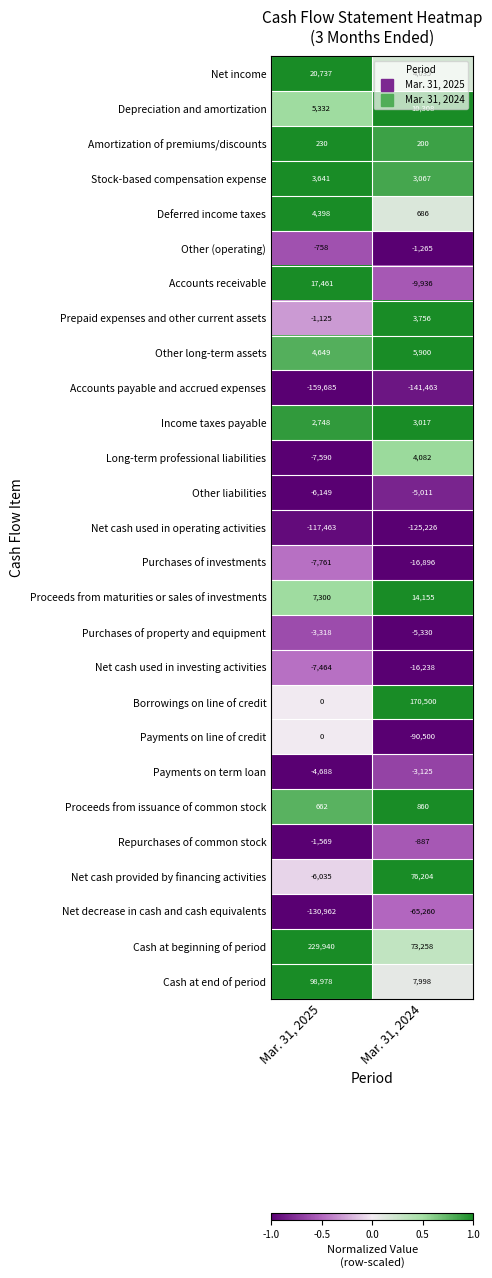

At which category does the chart reach its minimum across all series?

Mar. 31, 2025